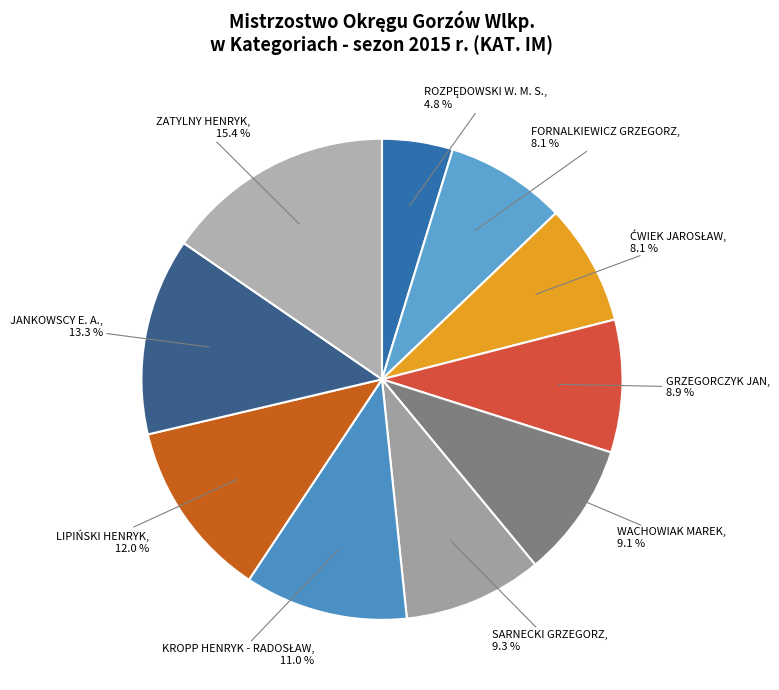

Which slice is the largest?

ZATYLNY HENRYK